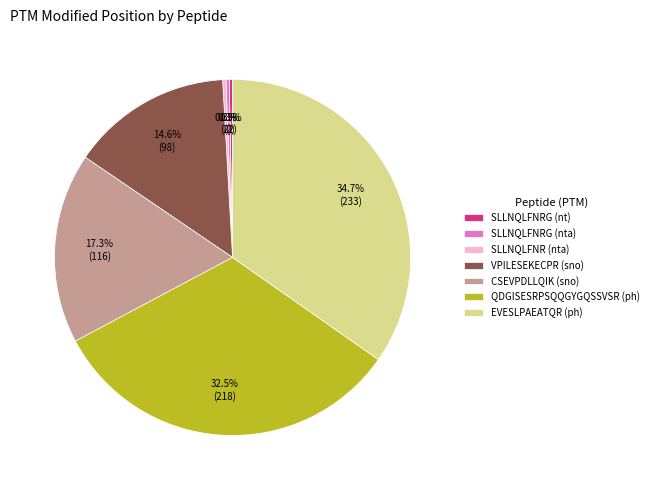

Approximately how many times larger is the value at CSEVPDLLQIK (sno) compared to SLLNQLFNR (nta)?

58.0